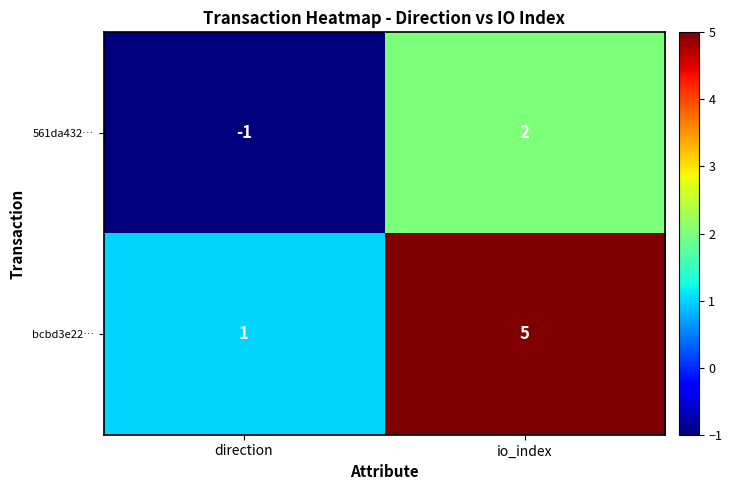

At how many categories does at least one series exceed 0?

2